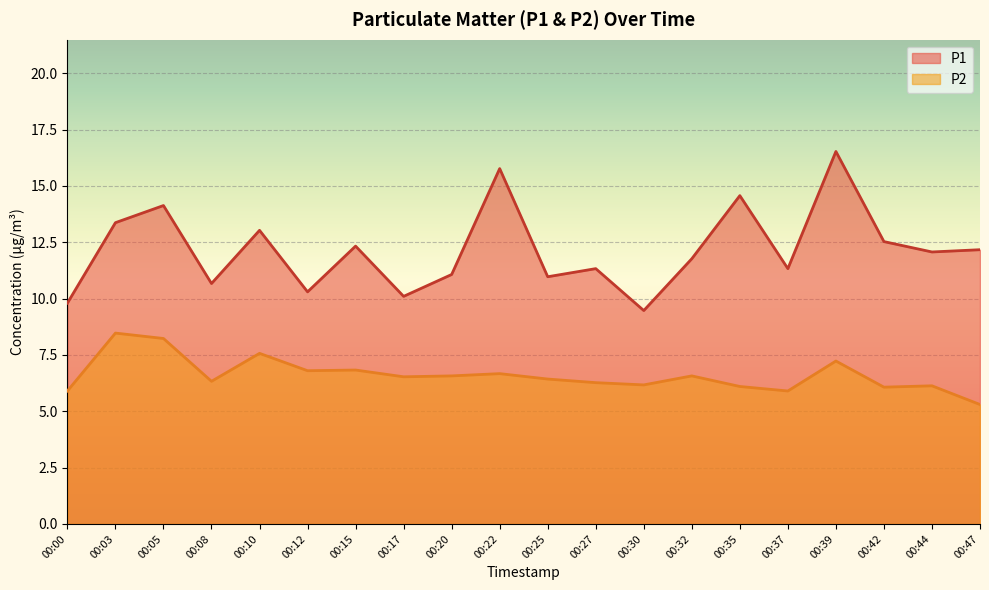

Reading right to left, list all the values displayed in this chart.

P1: 00:47=12.2	00:44=12.1	00:42=12.5	00:39=16.5	00:37=11.3	00:35=14.6	00:32=11.8	00:30=9.5	00:27=11.3	00:25=11.0	00:22=15.8	00:20=11.1	00:17=10.1	00:15=12.3	00:12=10.3	00:10=13.0	00:08=10.7	00:05=14.1	00:03=13.4	00:00=9.8
P2: 00:47=5.3	00:44=6.1	00:42=6.1	00:39=7.2	00:37=5.9	00:35=6.1	00:32=6.6	00:30=6.2	00:27=6.3	00:25=6.4	00:22=6.7	00:20=6.6	00:17=6.5	00:15=6.8	00:12=6.8	00:10=7.6	00:08=6.3	00:05=8.2	00:03=8.5	00:00=5.9